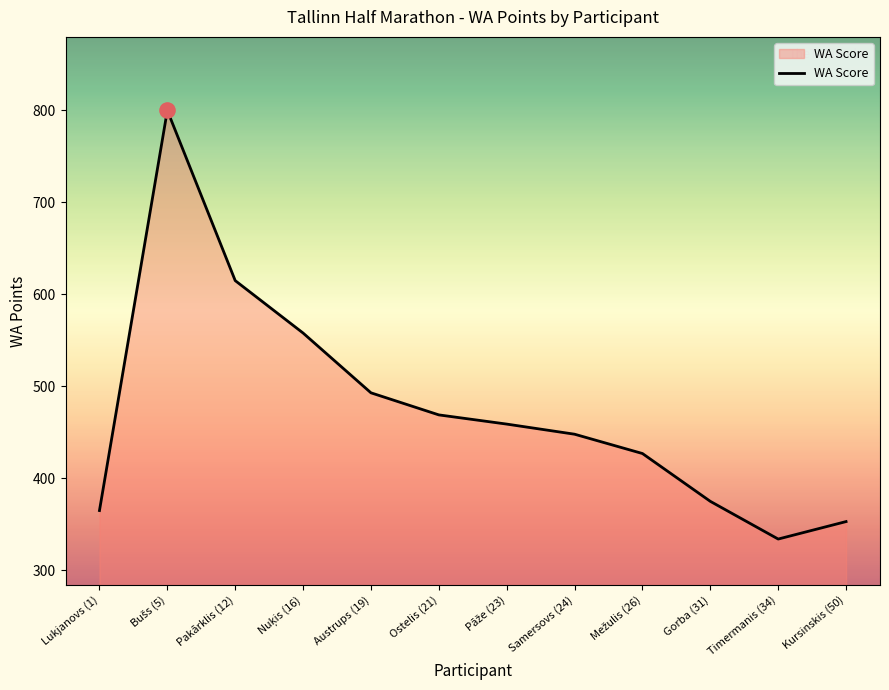

Between Austrups (19) and Lukjanovs (1), which is larger?

Austrups (19)